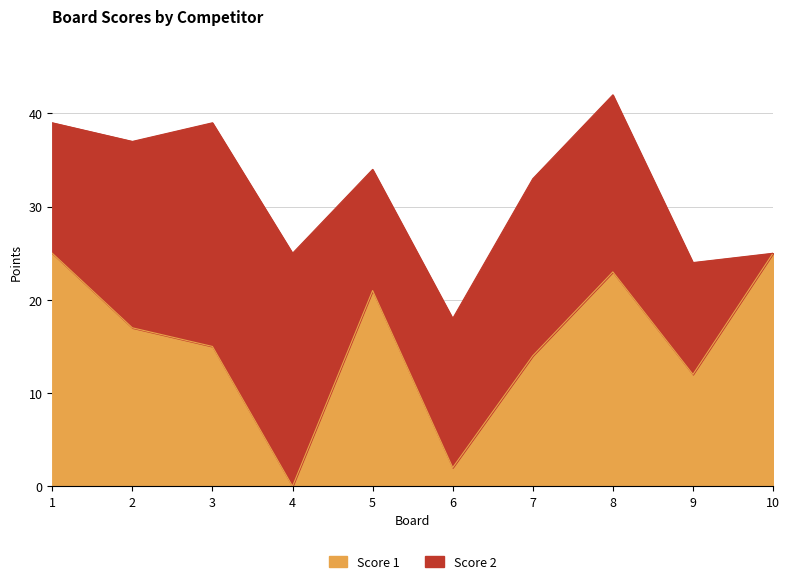

What is the change in value from 2 to 8?

+6